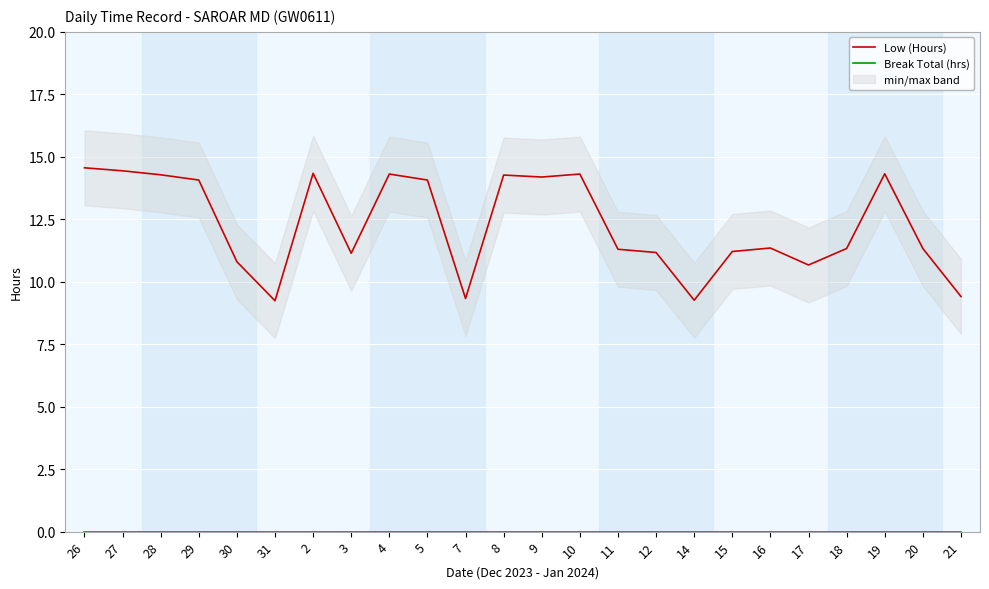

Which series has the largest total across all categories?

Low (Hours)